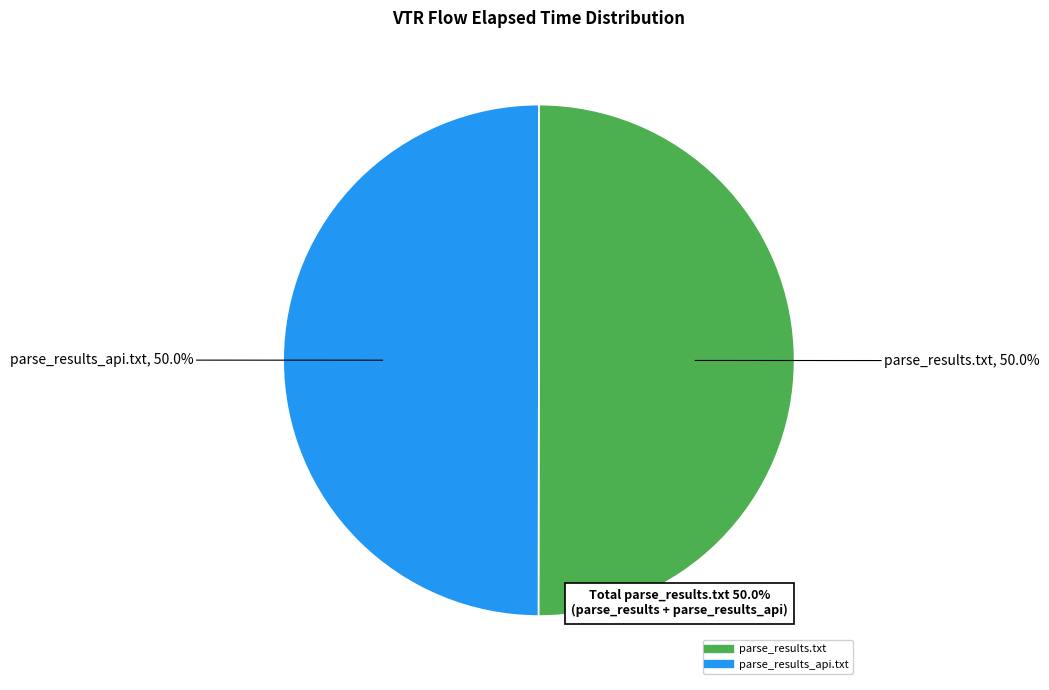

Count the number of slices in the pie.

2